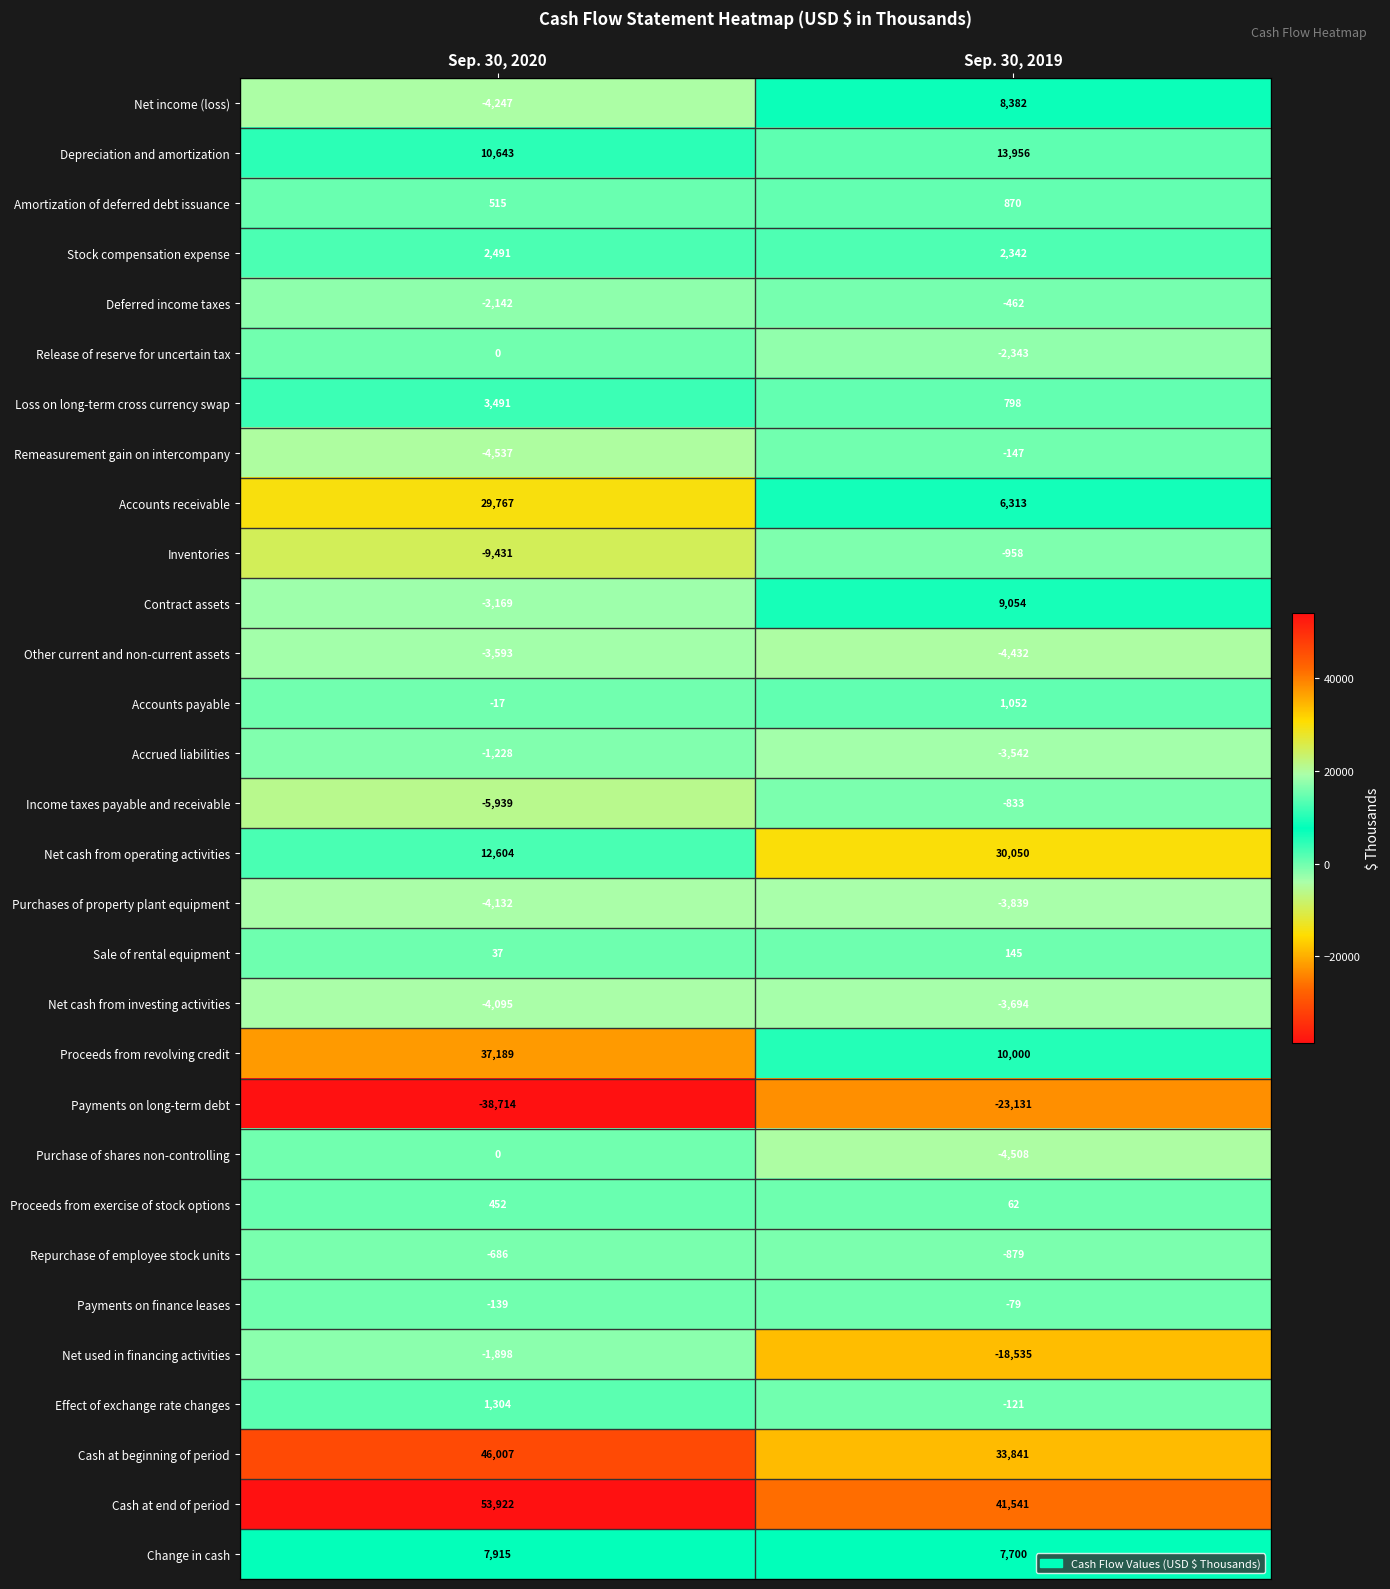

At which category is the sum across all series the highest?

Sep. 30, 2020